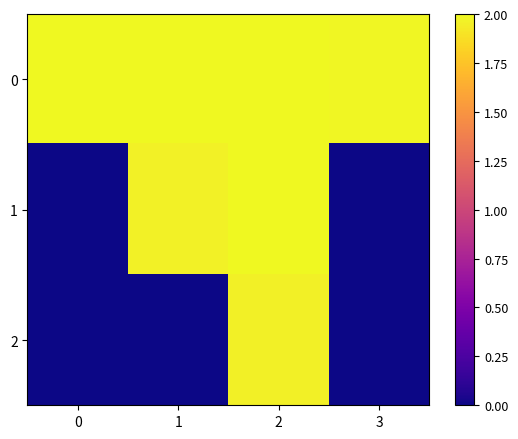

Reading left to right, list all the values displayed in this chart.

0: 0=2.0	1=2.0	2=2.0	3=2.0
1: 0=0.0	1=2.0	2=2.0	3=0.0
2: 0=0.0	1=0.0	2=2.0	3=0.0